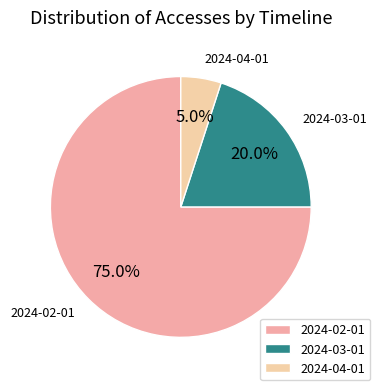

Which category has the biggest portion of the pie?

2024-02-01